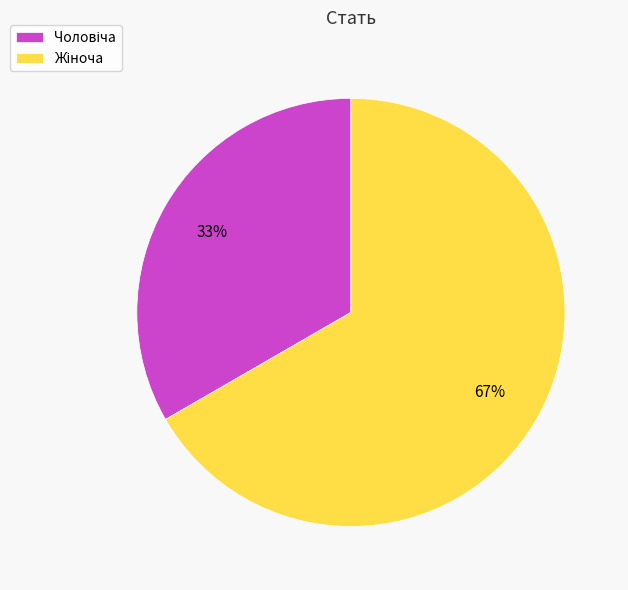

How many slices are in this pie chart?

2